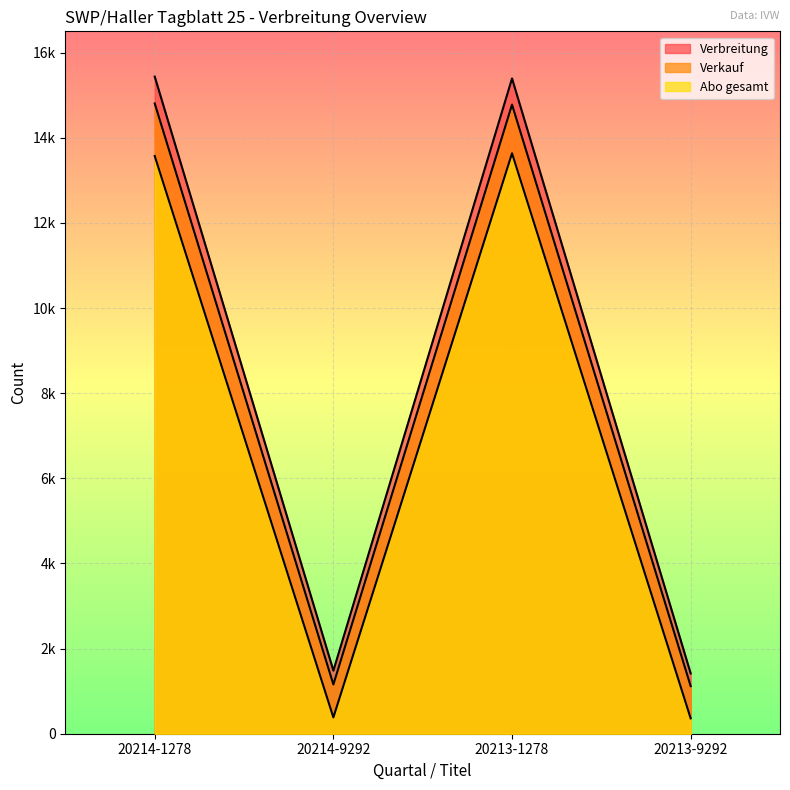

At which category does the chart reach its minimum across all series?

20213-9292